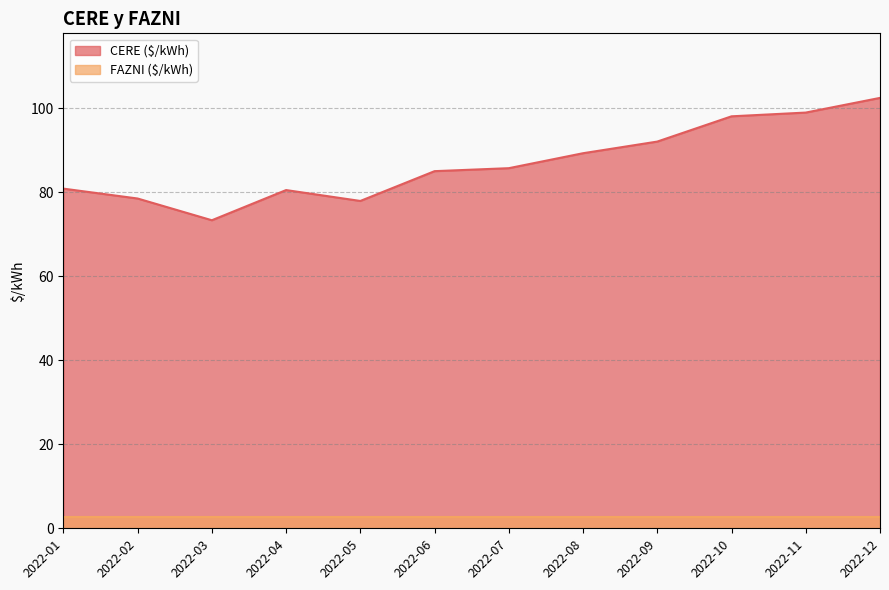

Reading right to left, what are all the values shown in this chart?

2022-12=102.4	2022-11=98.9	2022-10=98.1	2022-09=92.0	2022-08=89.3	2022-07=85.7	2022-06=85.0	2022-05=77.9	2022-04=80.5	2022-03=73.3	2022-02=78.5	2022-01=80.8